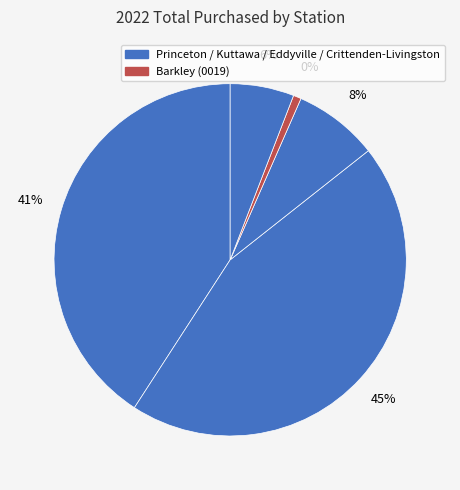

Which has a higher value, Princeton (0360) or Crittenden-Livingston (532)?

Princeton (0360)